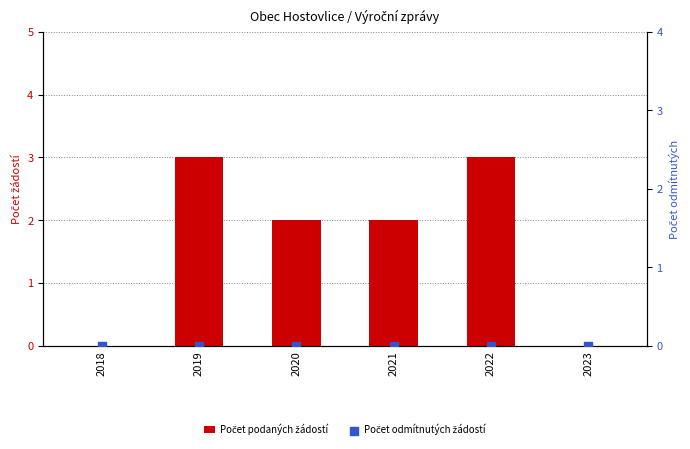

At which category is the sum across all series the highest?

2019